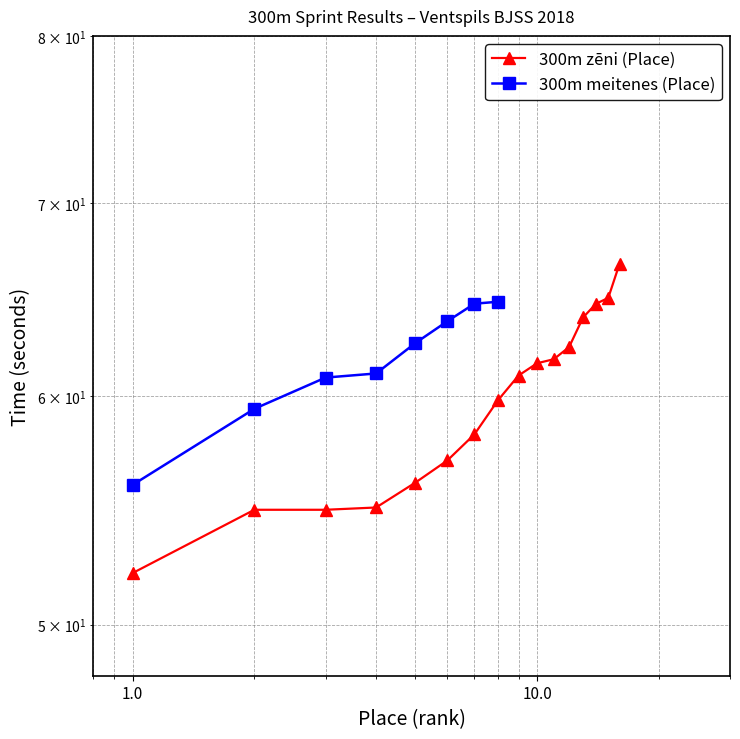

The chart shows a value of 29.4 at 0.1. True or false?

False